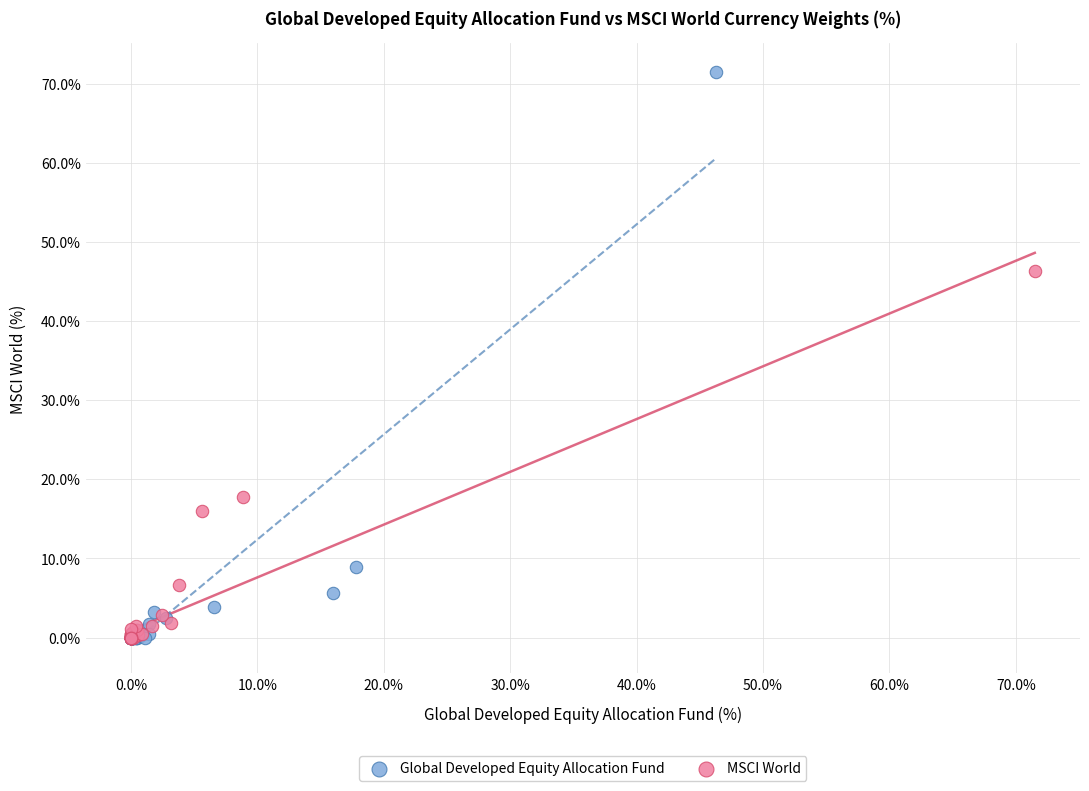

Which series has the largest Y range (max minus min)?

Global Developed Equity Allocation Fund